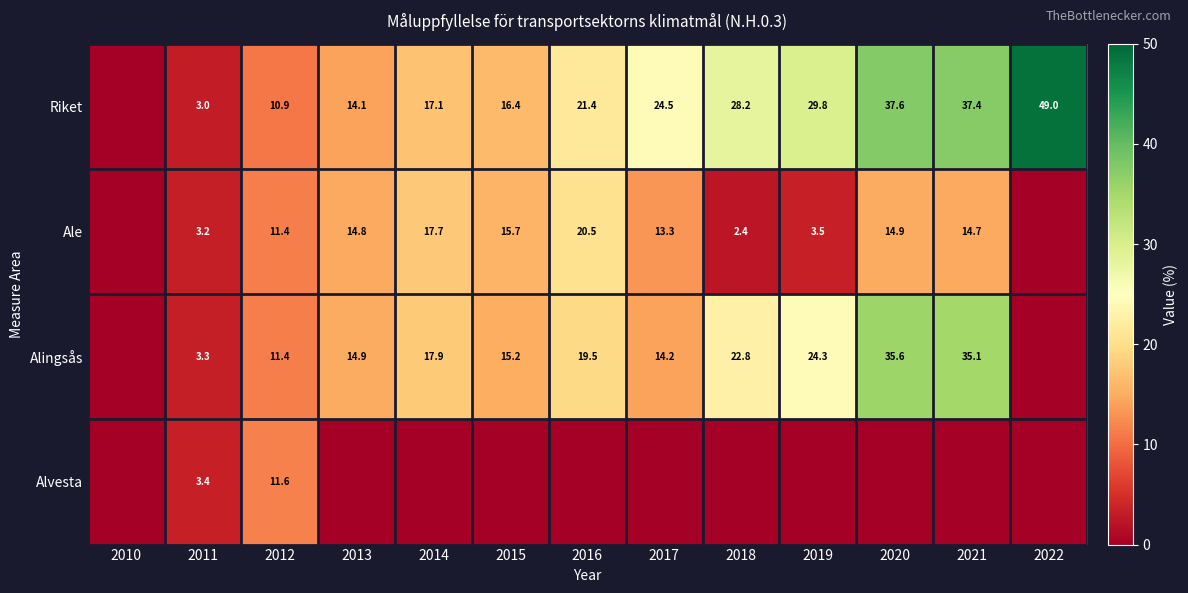

What is the total value across all series at 2012?

45.3